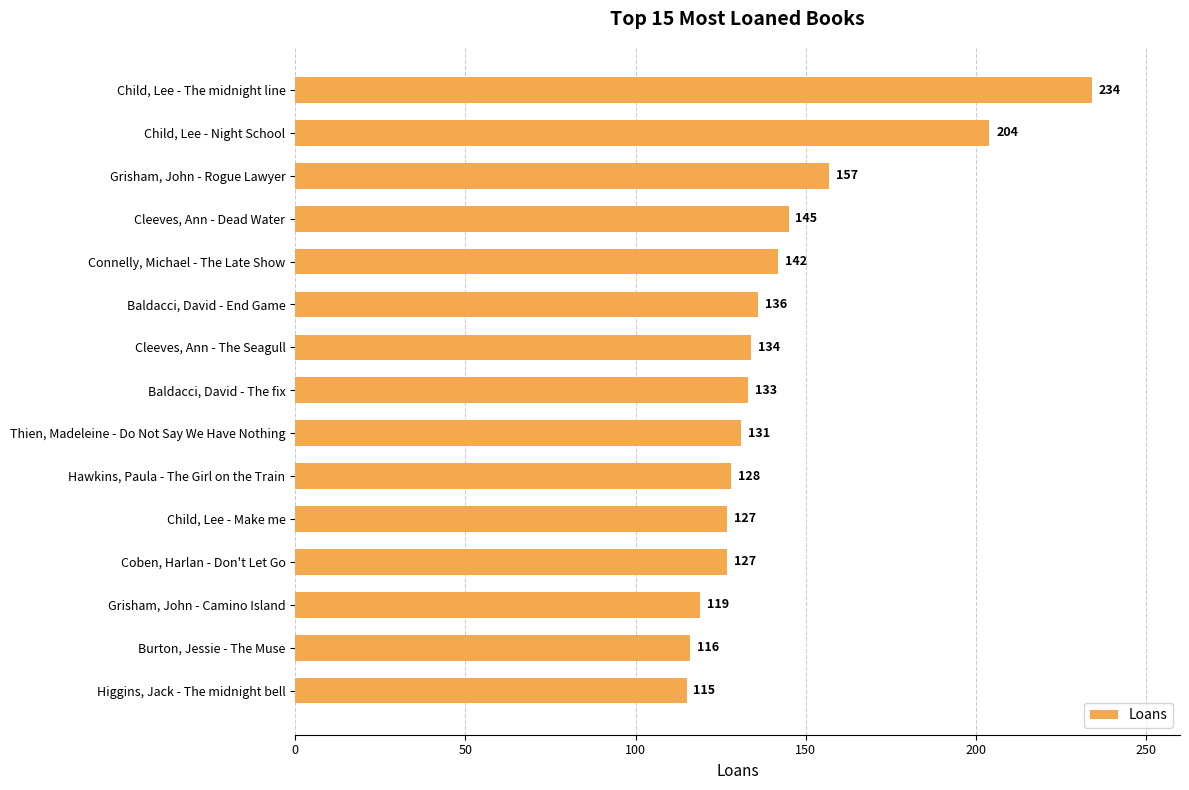

What is the difference between the maximum and minimum values?

119